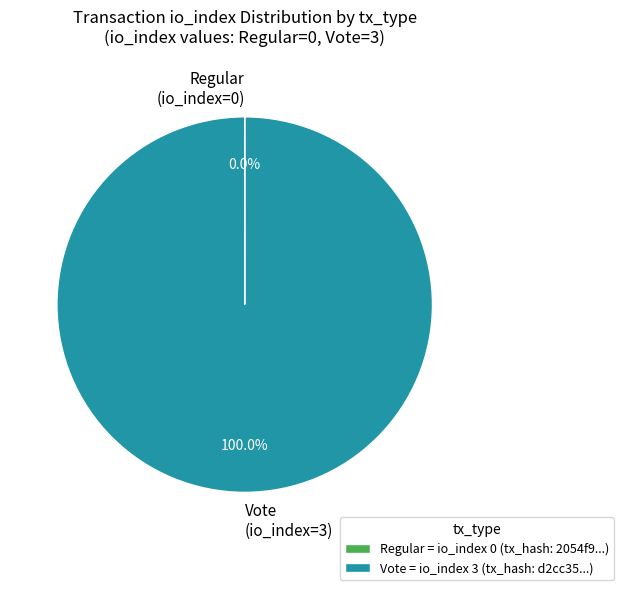

Is there any slice that represents more than half of the pie?

Yes